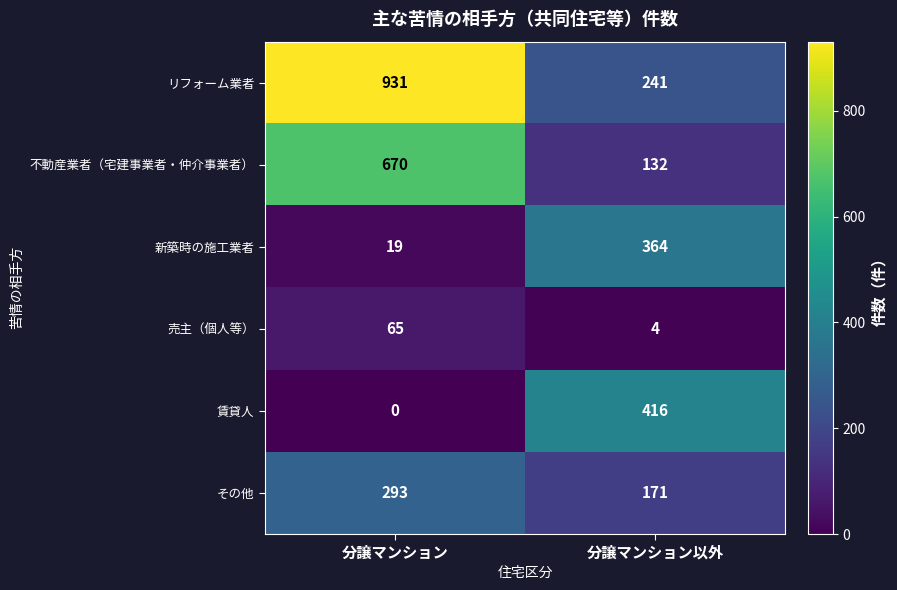

Which series has the largest range (max minus min)?

リフォーム業者